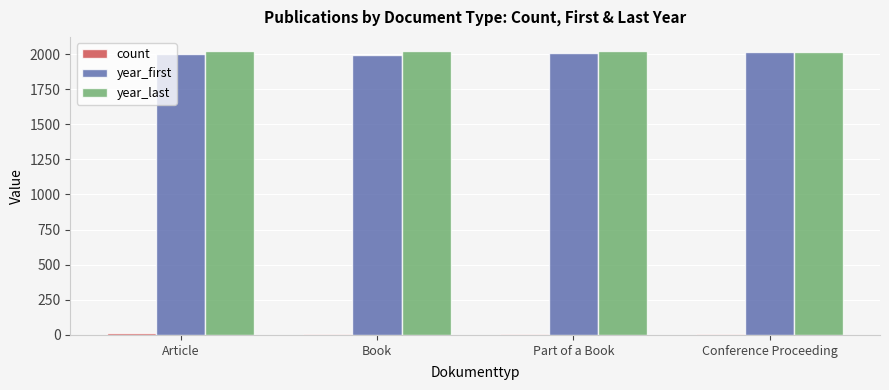

What is the sum of all year_last values?

8077